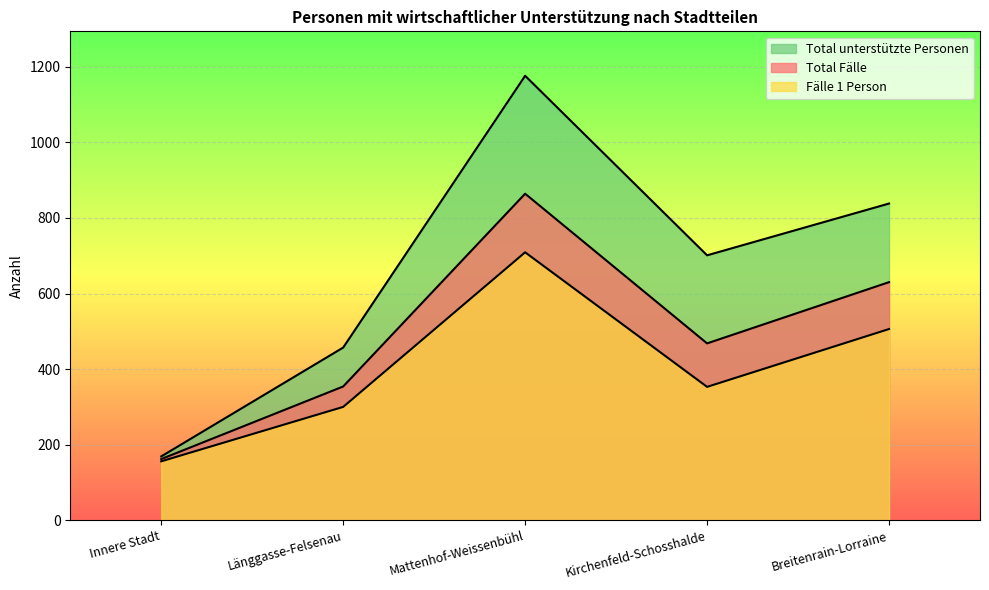

What is the value of the Fälle 1 Person point at the 2nd from the left?

300